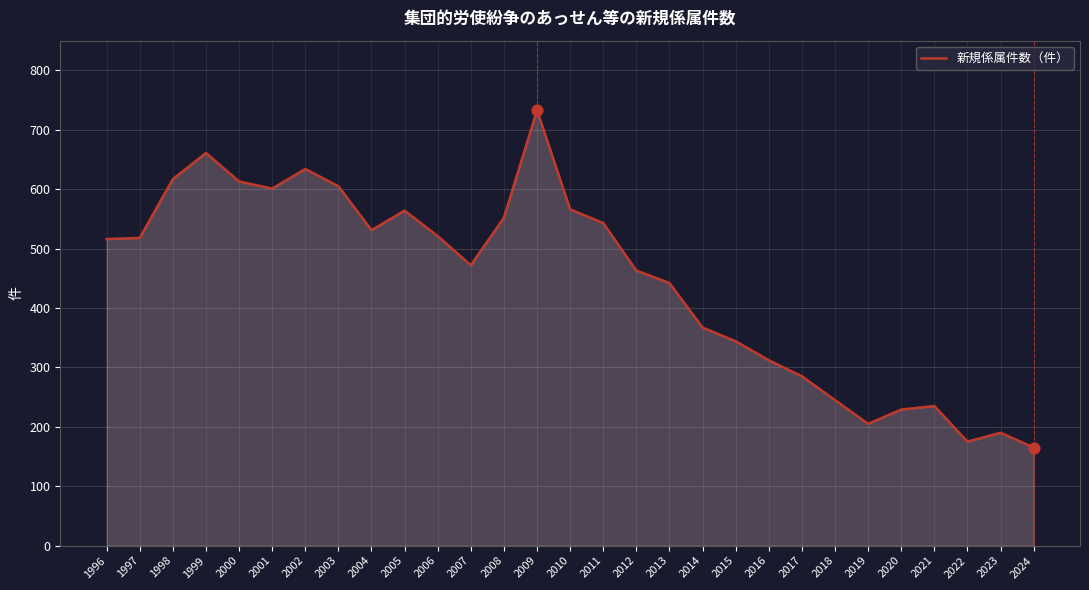

Between 2001 and 2005, which is larger?

2001